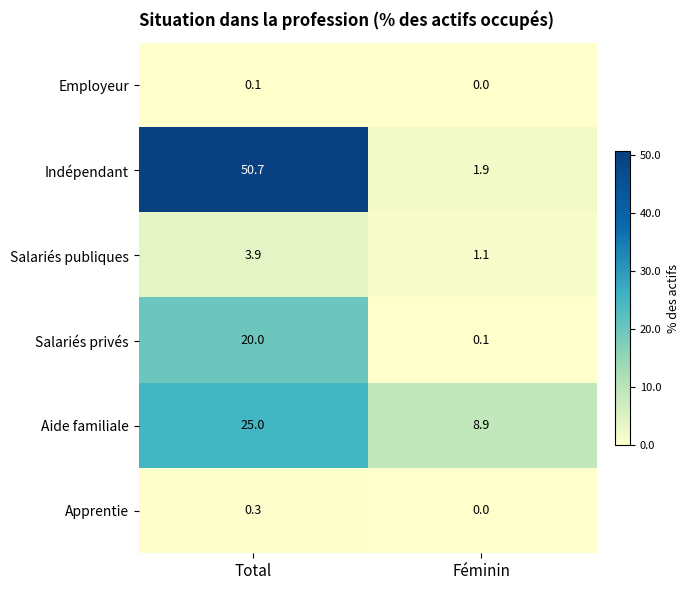

What is the total value across all series at Total?

100.0